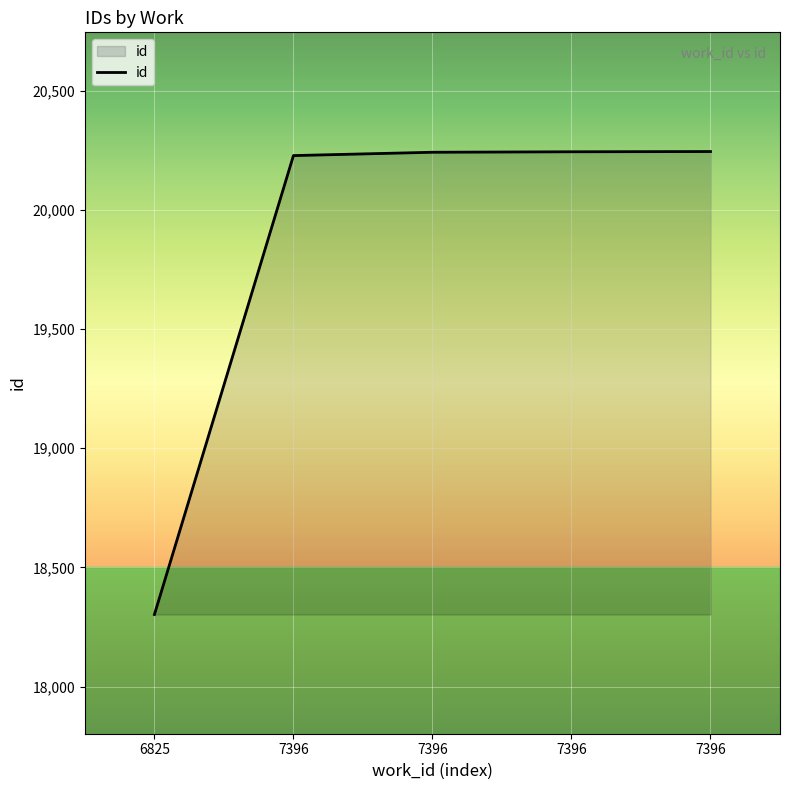

Count the number of categories in the chart.

5